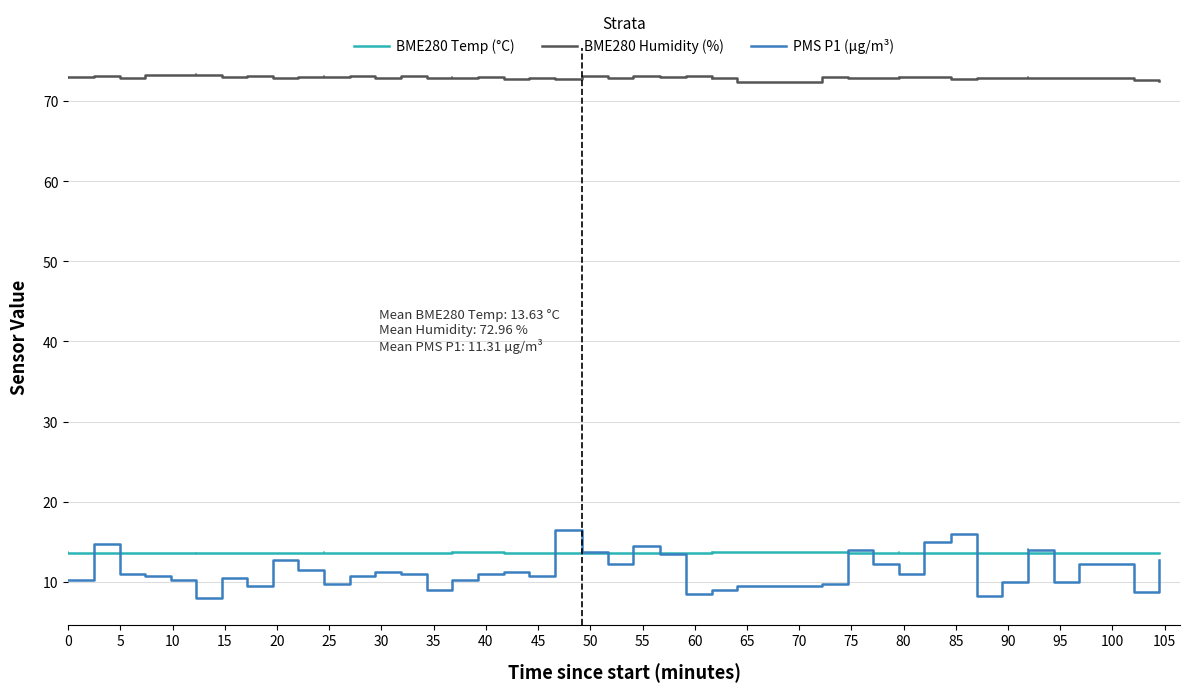

Which series has the widest spread of values?

PMS P1 (µg/m³)